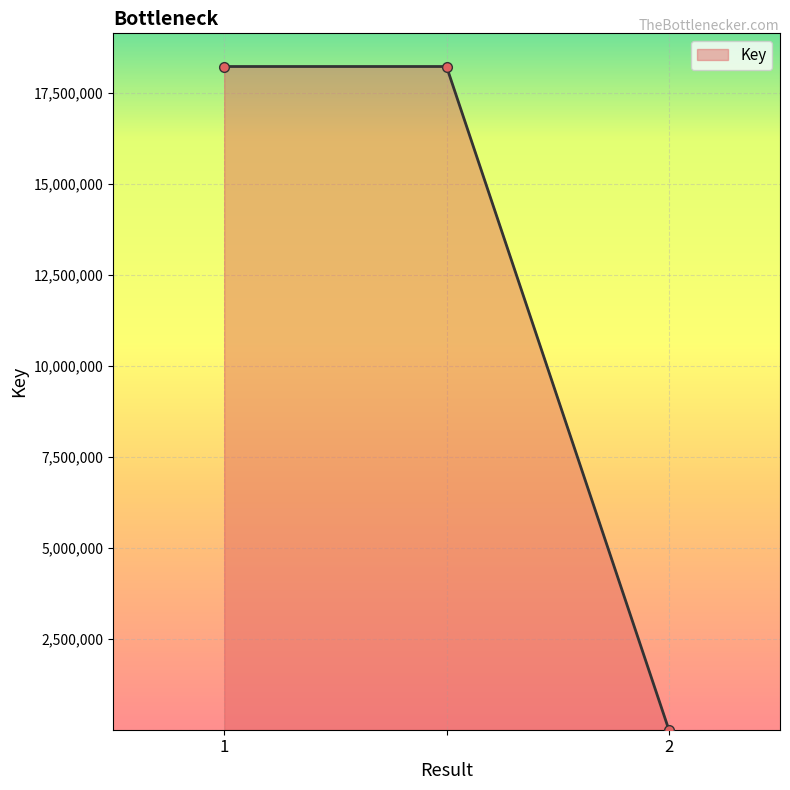

What is the difference between the maximum and minimum values?

18226415